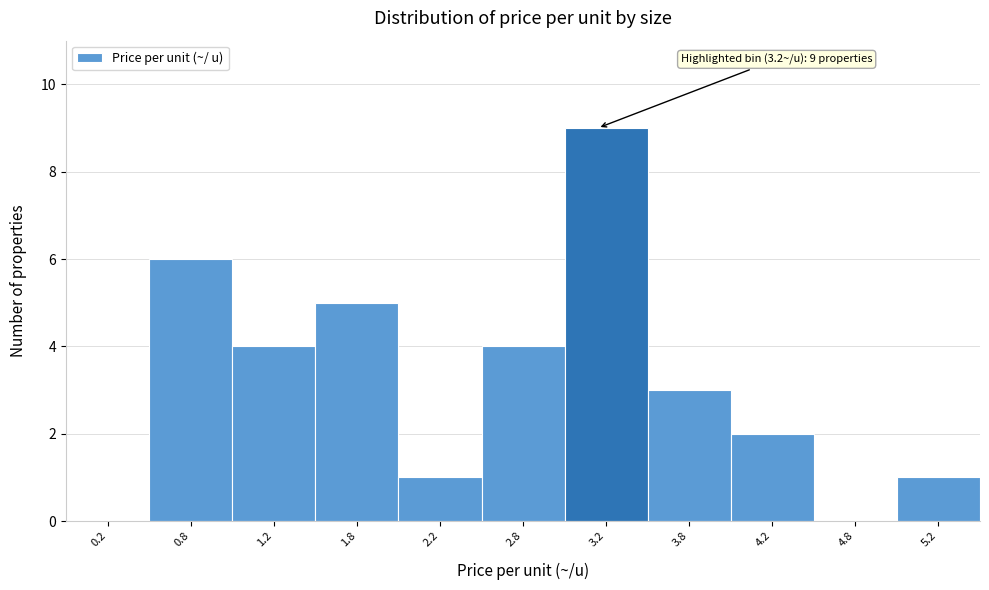

Which range on the x-axis has the tallest bar?

3.0 to 3.5